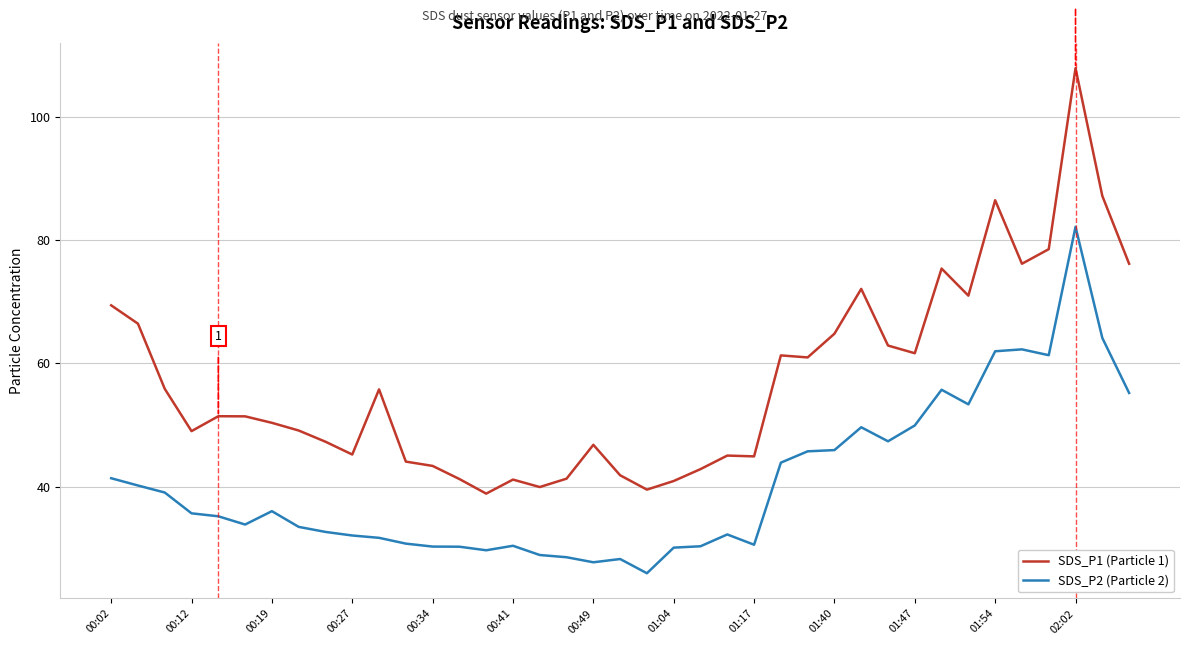

What is the greatest value displayed?

108.0